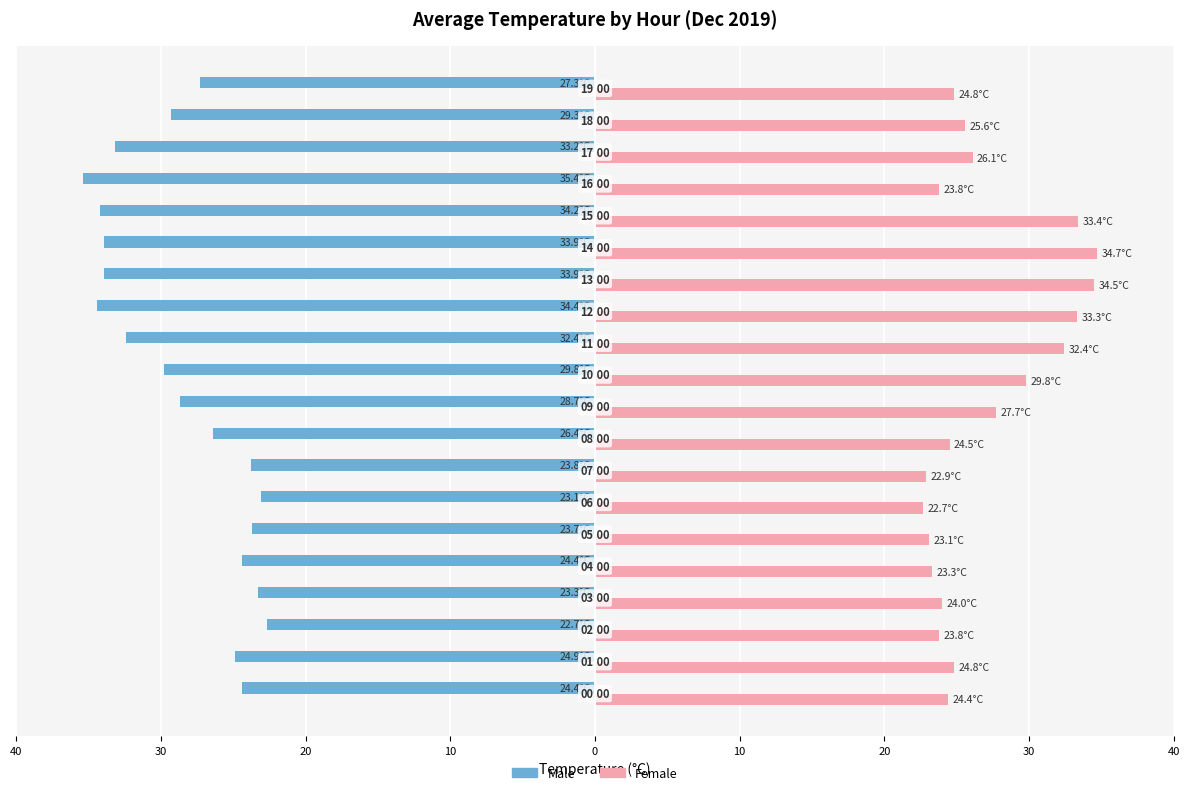

What is the difference between the maximum and minimum values in the Female series?

12.0